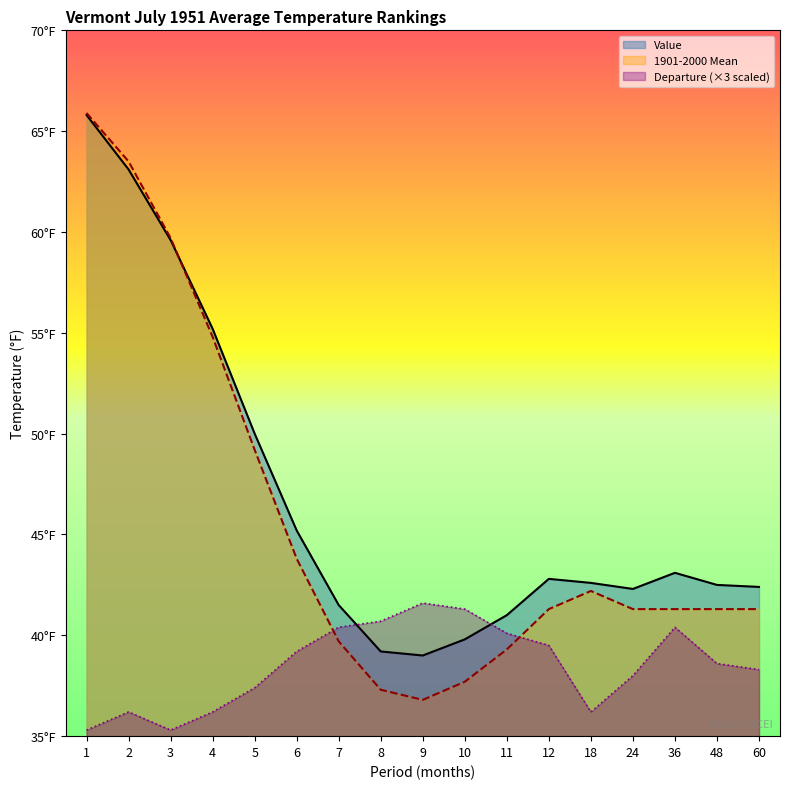

What is the total value across all series at 3?

154.6